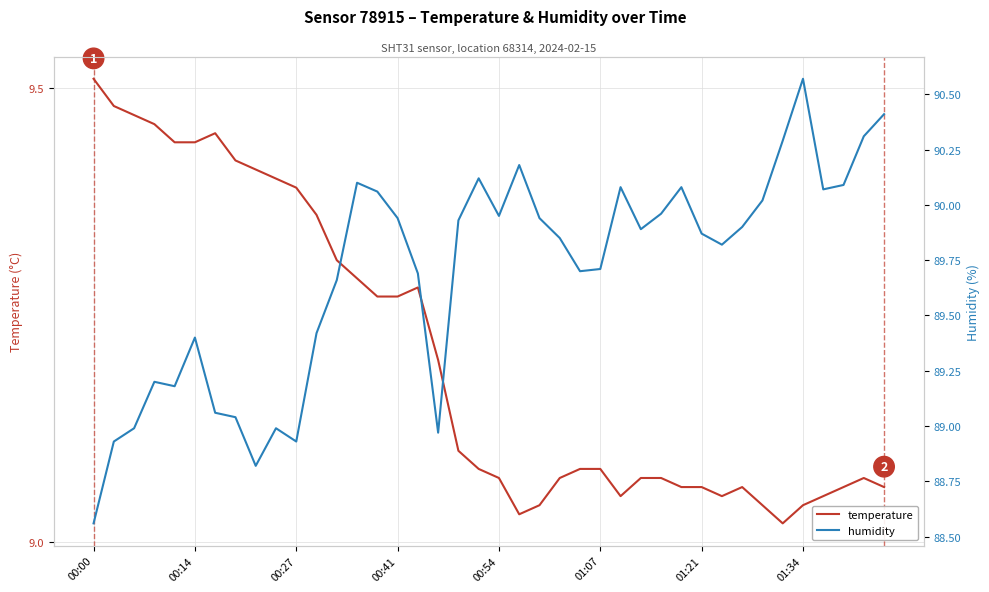

How many interior local valleys does the humidity series have?

9